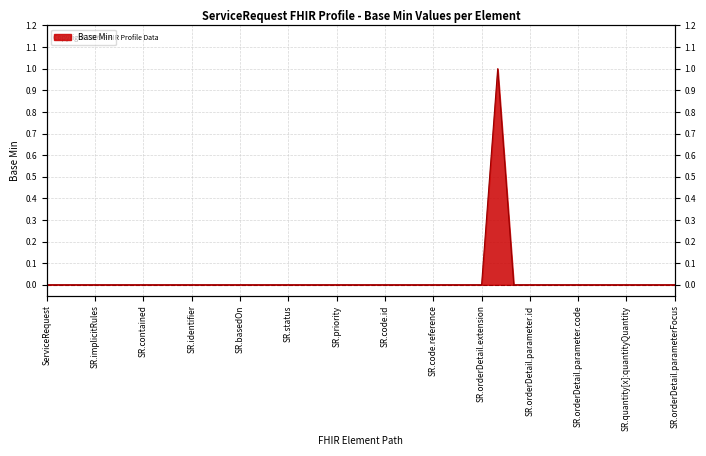

What is the label of the 32nd point from the left?

ServiceRequest.orderDetail.parameter.extension